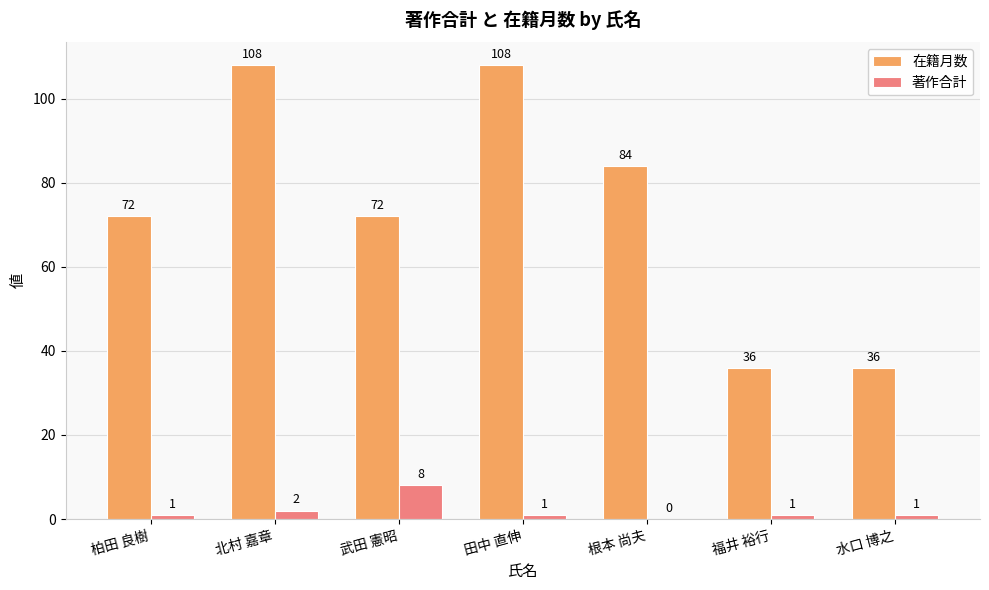

What is the average value of the 著作合計 series?

2